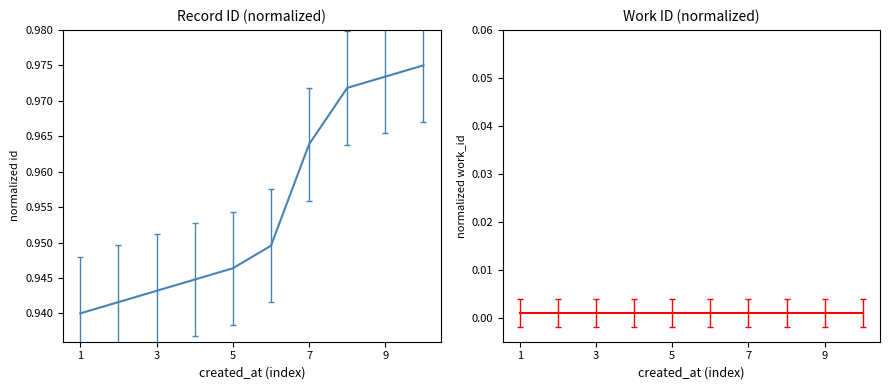

What are all the series names shown in the legend?

id, work_id